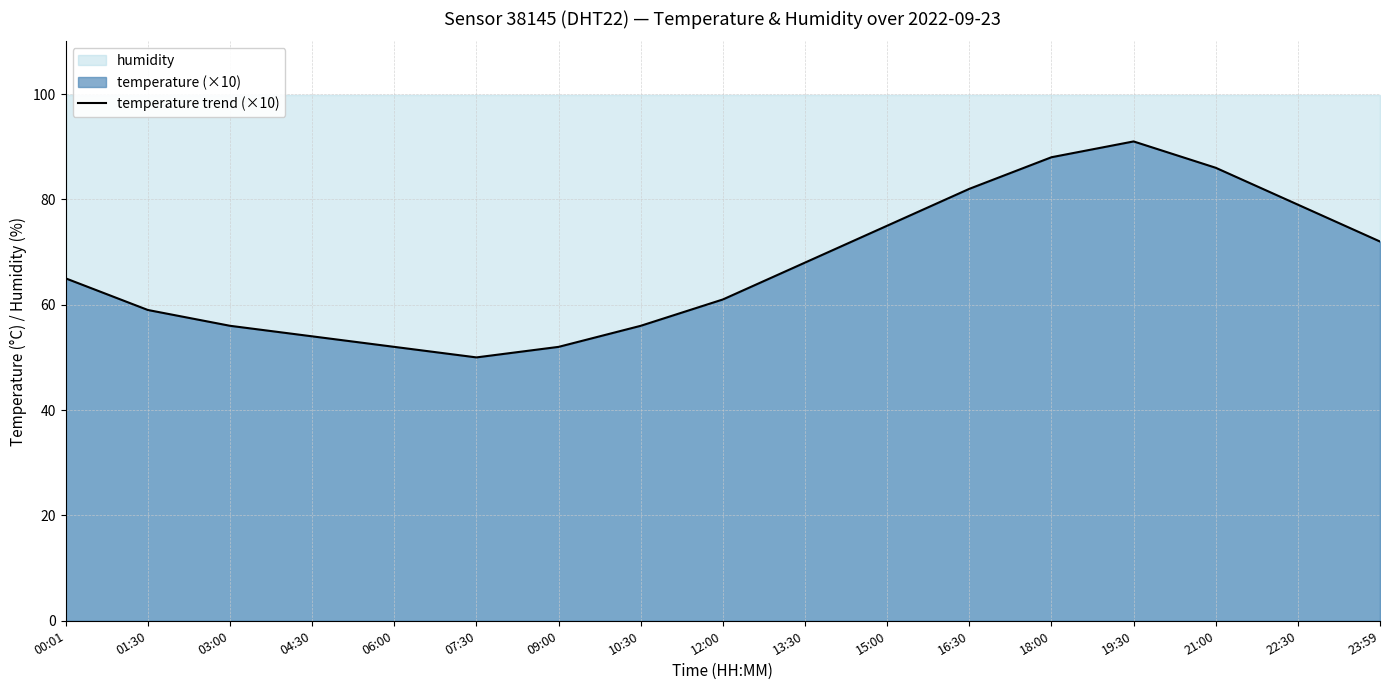

The chart shows a value of 79 at 22:30. True or false?

True